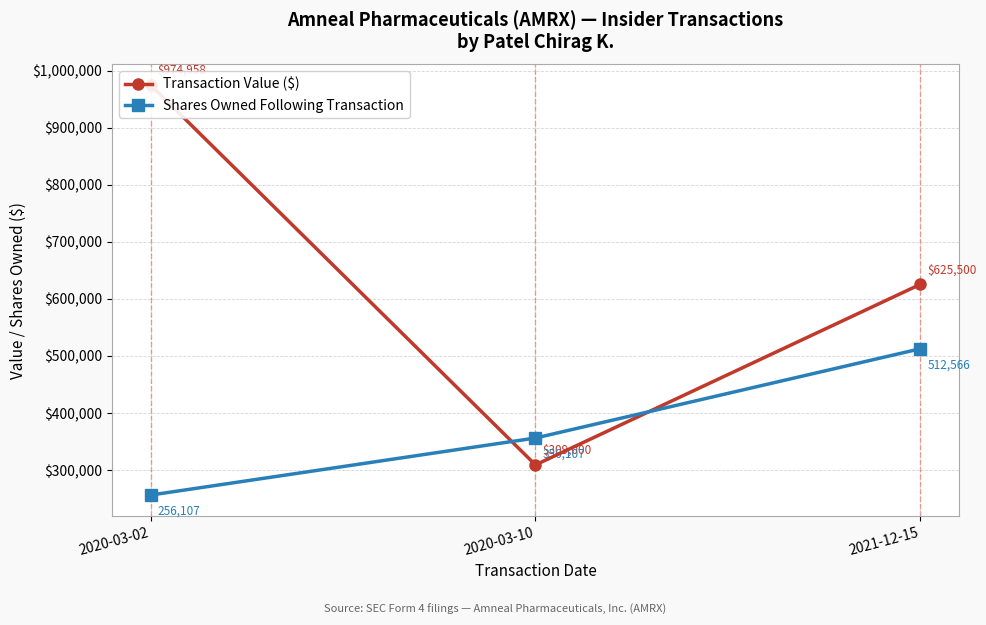

Is it true that Shares Owned Following Transaction equals 562464 at 2020-03-10?

False